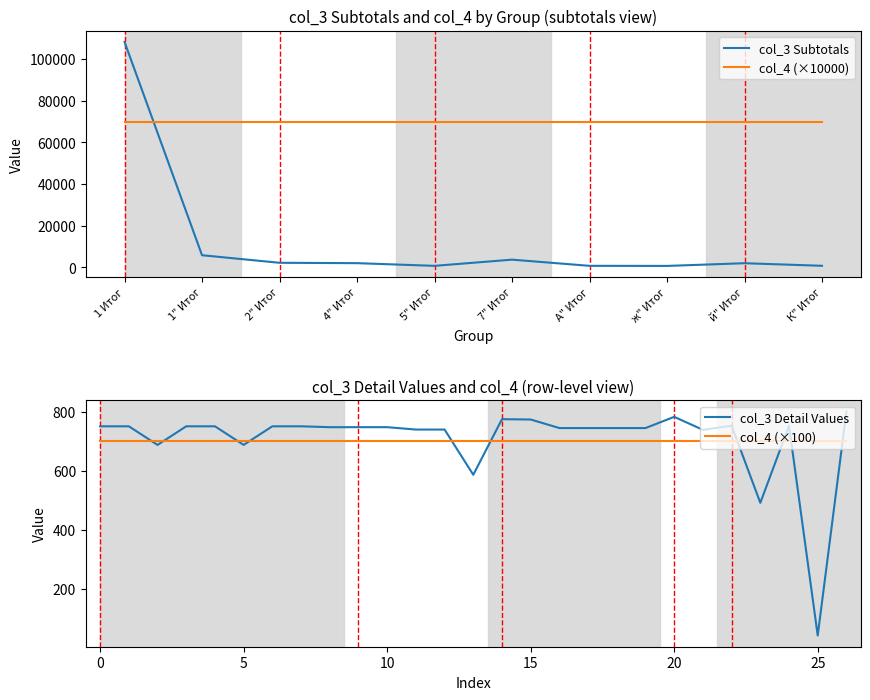

Rank the categories by value from highest to lowest.

1 Итог, 1" Итог, 7" Итог, 2" Итог, 4" Итог, й" Итог, К" Итог, А" Итог, 5" Итог, ж" Итог